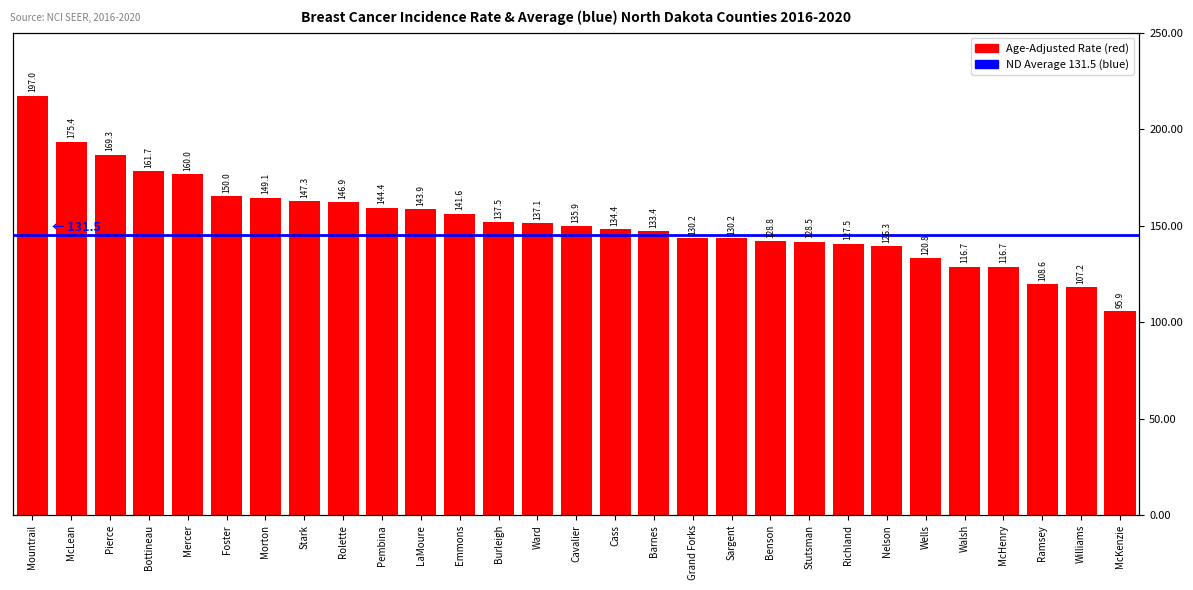

How many categories are shown in the chart?

29